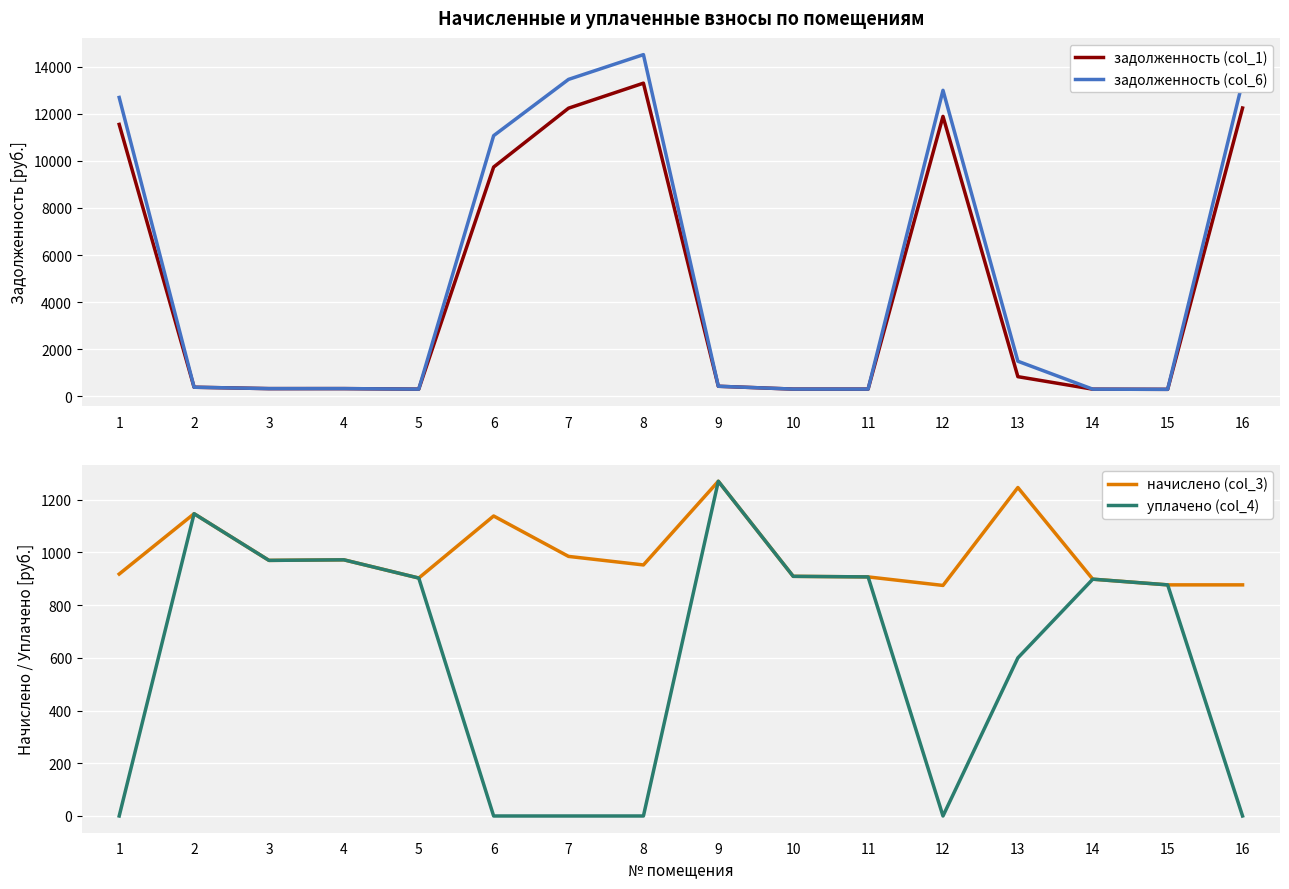

What is the difference between the maximum and minimum values in the начислено (col_3) series?

395.3